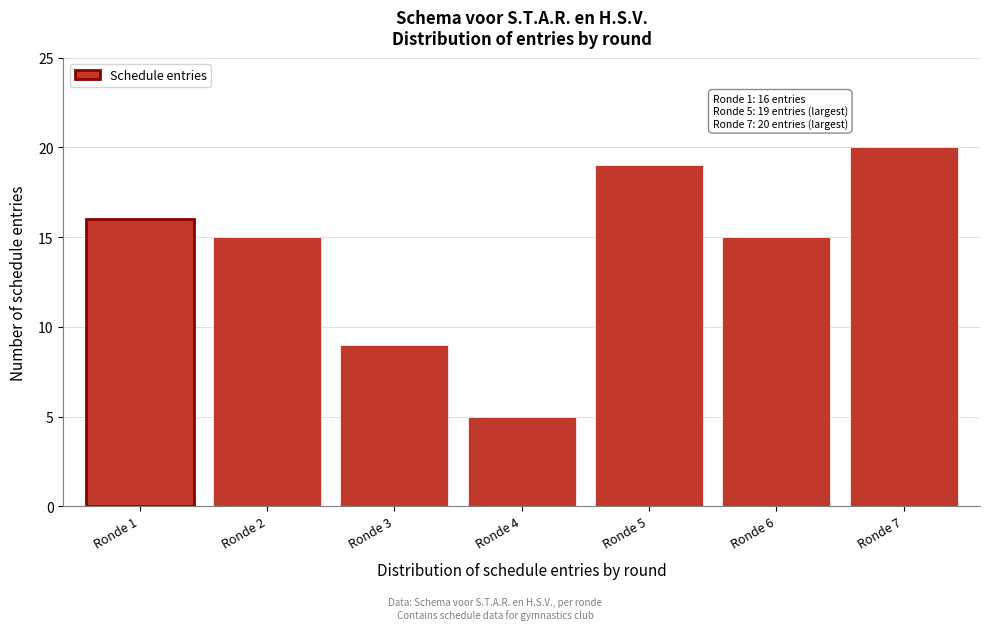

Reading right to left, extract all data points from this chart.

20	15	19	5	9	15	16